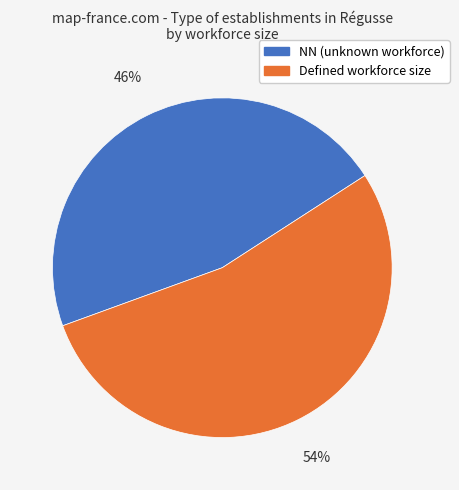

To the nearest percent, what is the average slice percentage?

50%